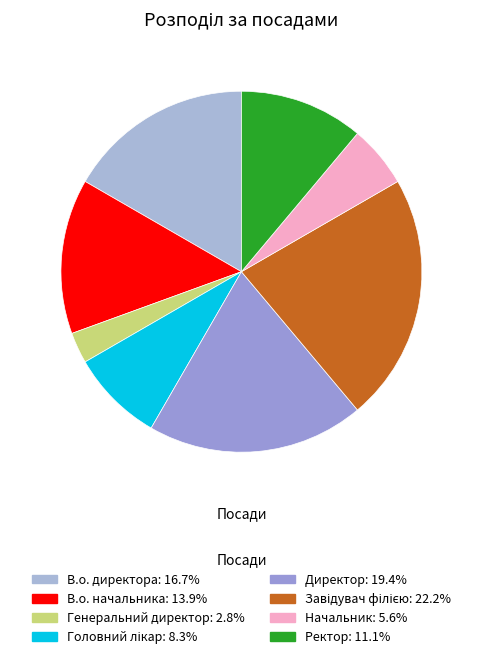

Does Ректор represent more than half of the total?

No